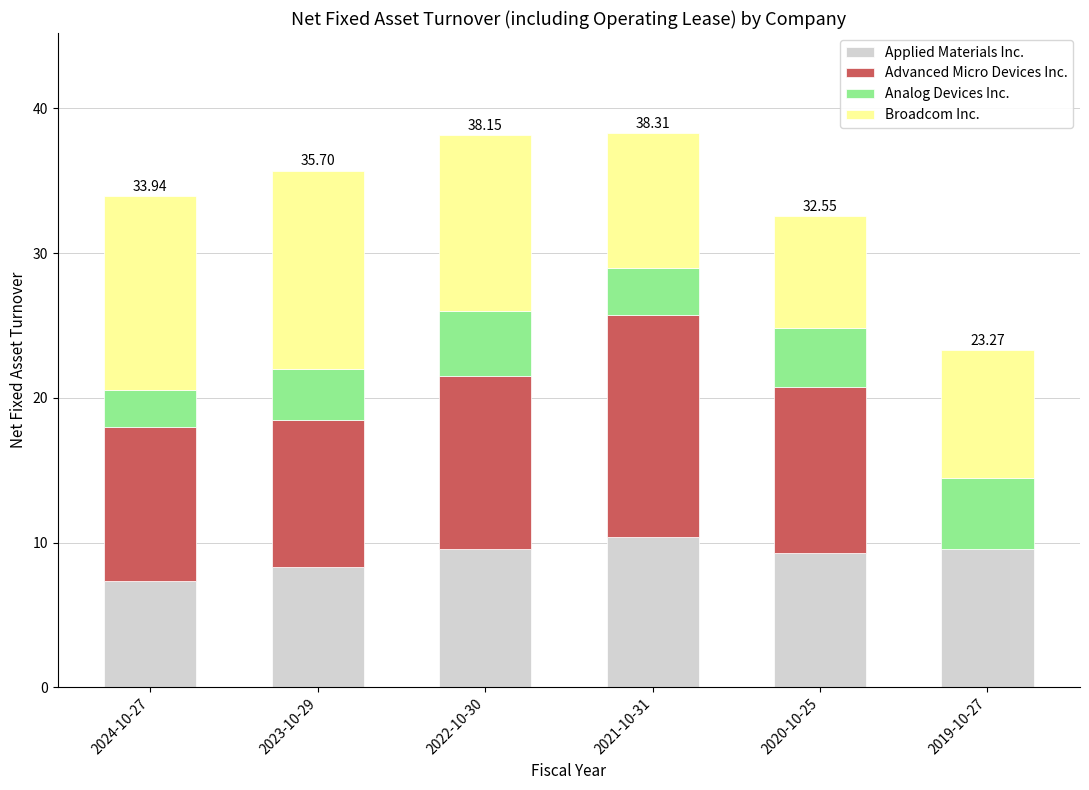

How many data points does each series have?

6